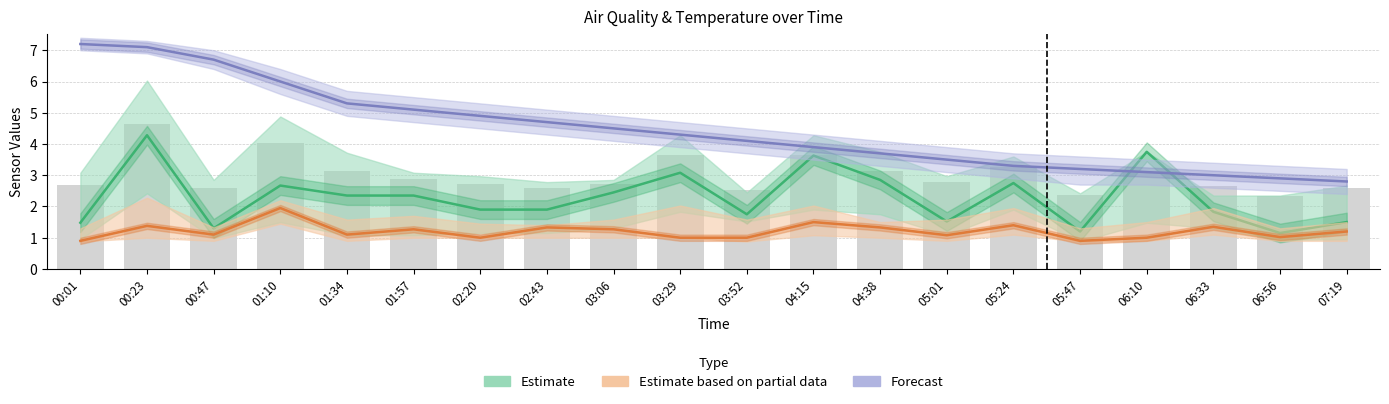

What is the sum of the SDS_P1 (Estimate) values at 03:52 and 03:29?

4.8